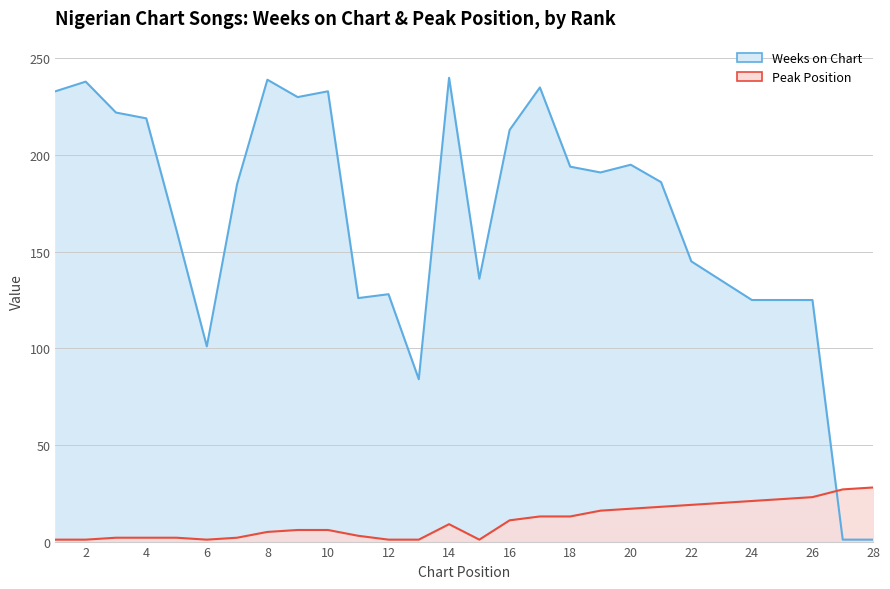

Rank the series by their maximum value, from highest to lowest.

Weeks on Chart, Peak Position